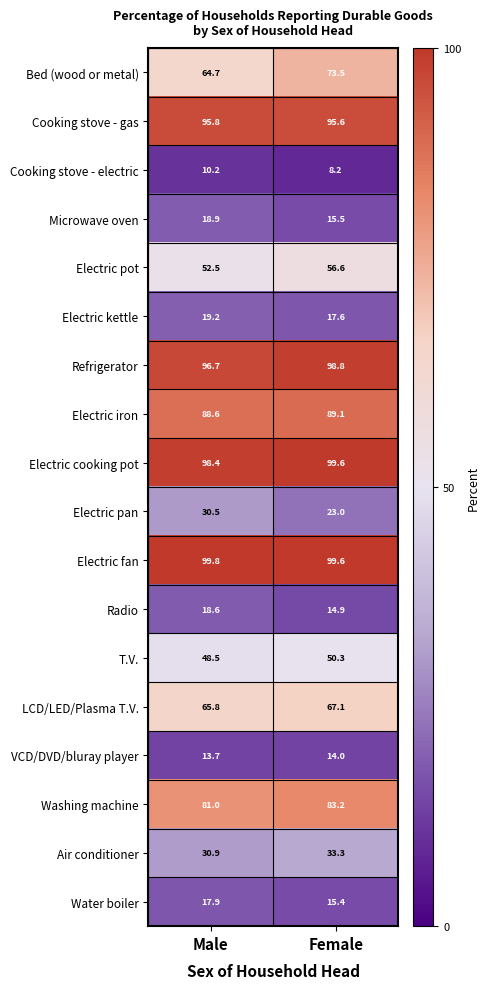

At which label does Bed (wood or metal) first exceed 73?

Female